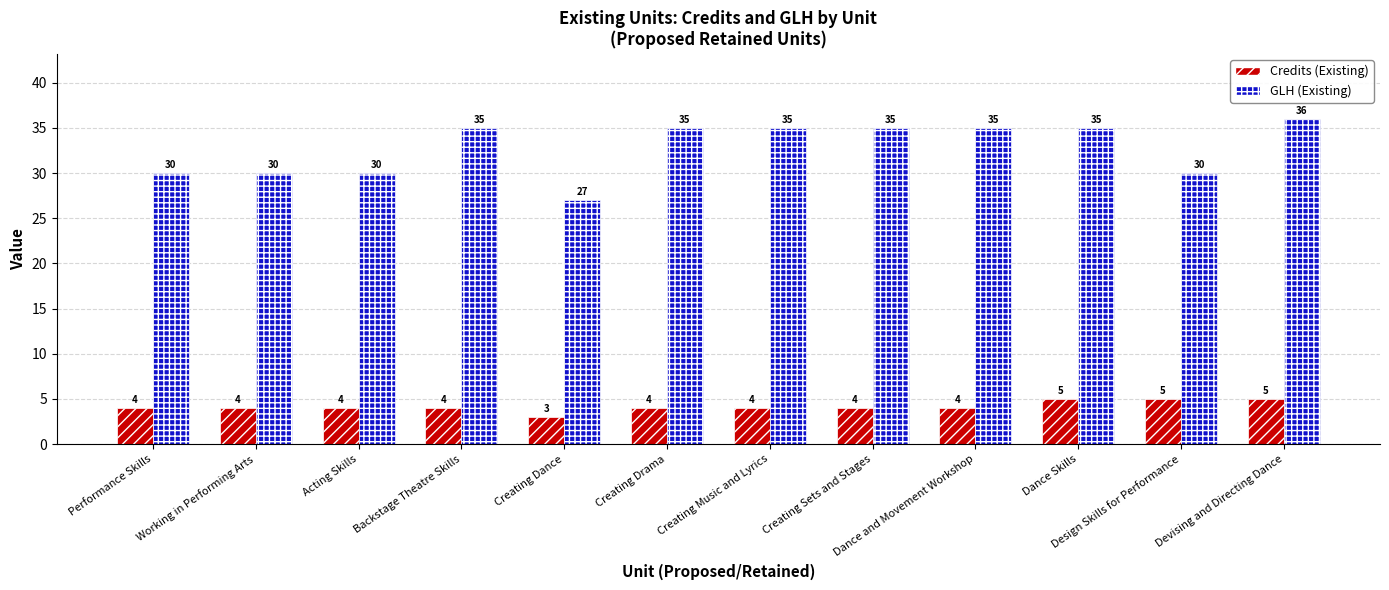

At how many categories does at least one series exceed 20?

12